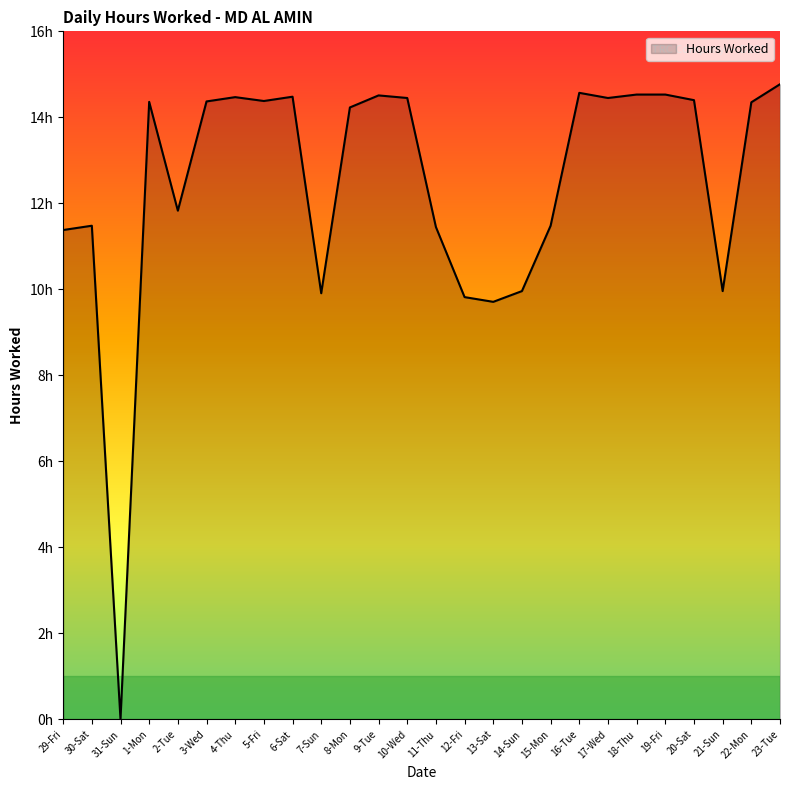

How many lines are shown in the chart?

1